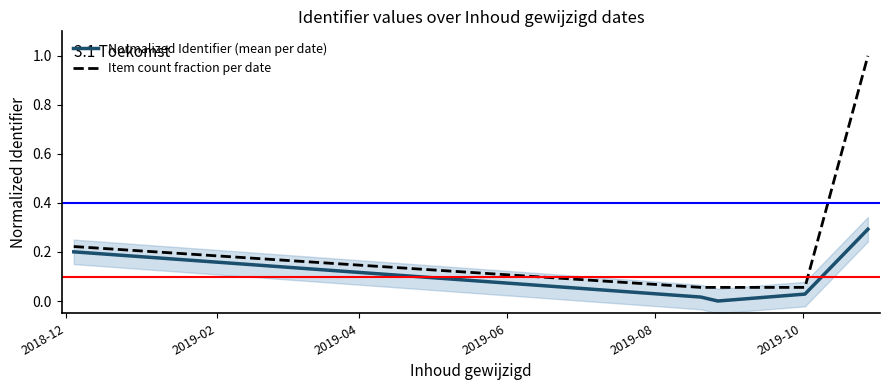

Between 2019-06 and 2019-08, which series saw the biggest shift?

Item count fraction per date